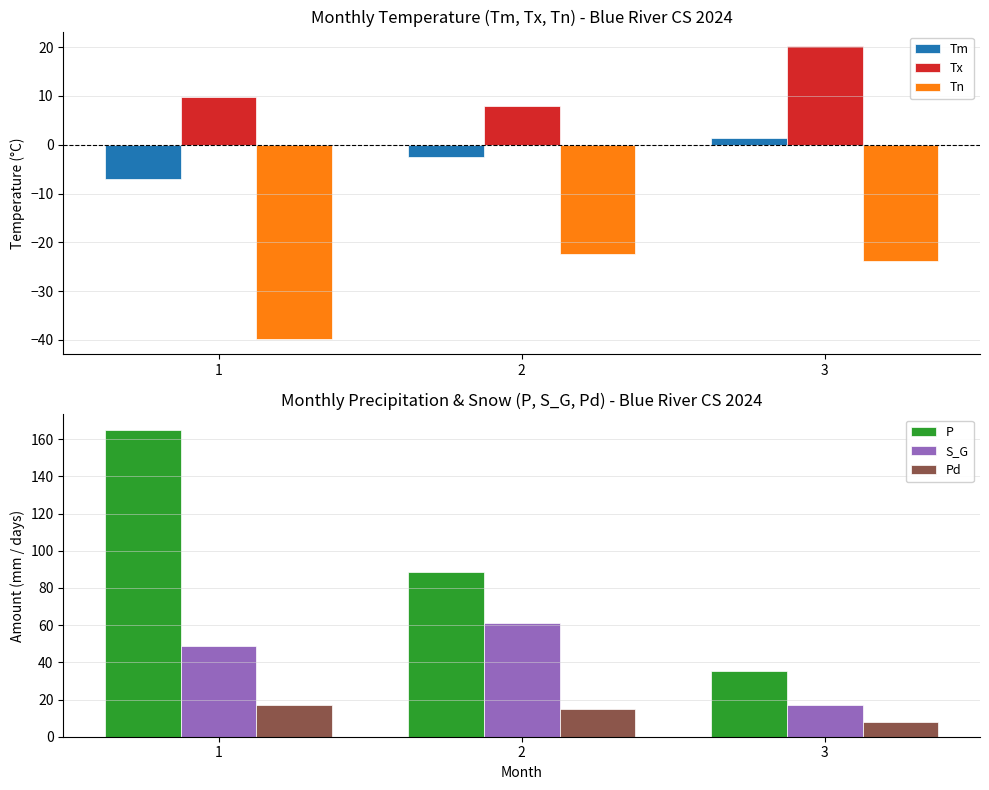

Reading left to right, transcribe all the data shown in this chart.

Tm: 1=-7.0	2=-2.6	3=1.3
Tx: 1=9.7	2=8.0	3=20.2
Tn: 1=-39.9	2=-22.5	3=-23.8
P: 1=165.1	2=88.5	3=35.3
S_G: 1=49.0	2=61.0	3=17.0
Pd: 1=17.0	2=15.0	3=8.0